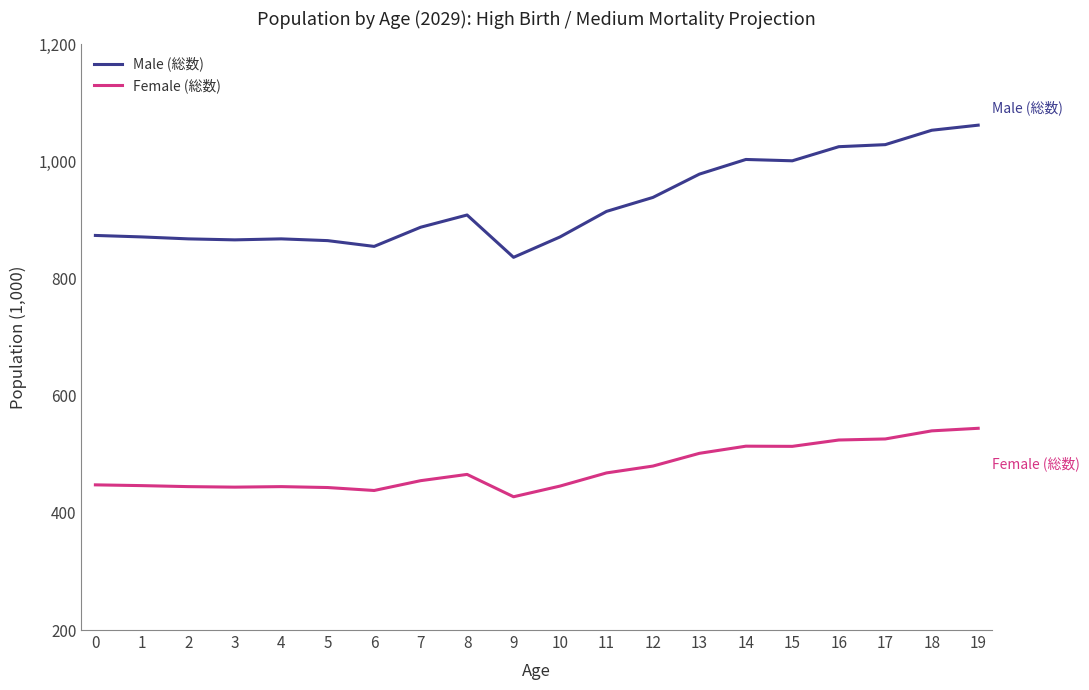

Between 4 and 13, which series saw the biggest shift?

Male (総数)